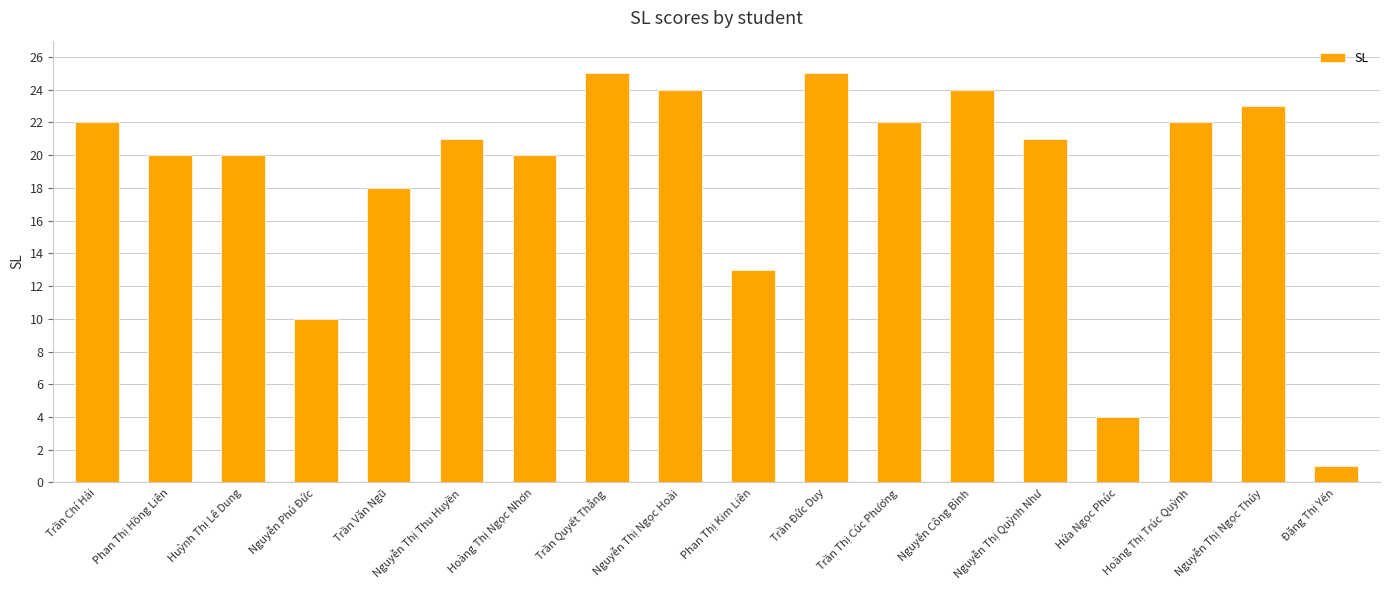

What is the ratio of the value at Trần Chí Hải to the value at Hoàng Thị Ngọc Nhơn?

1.1